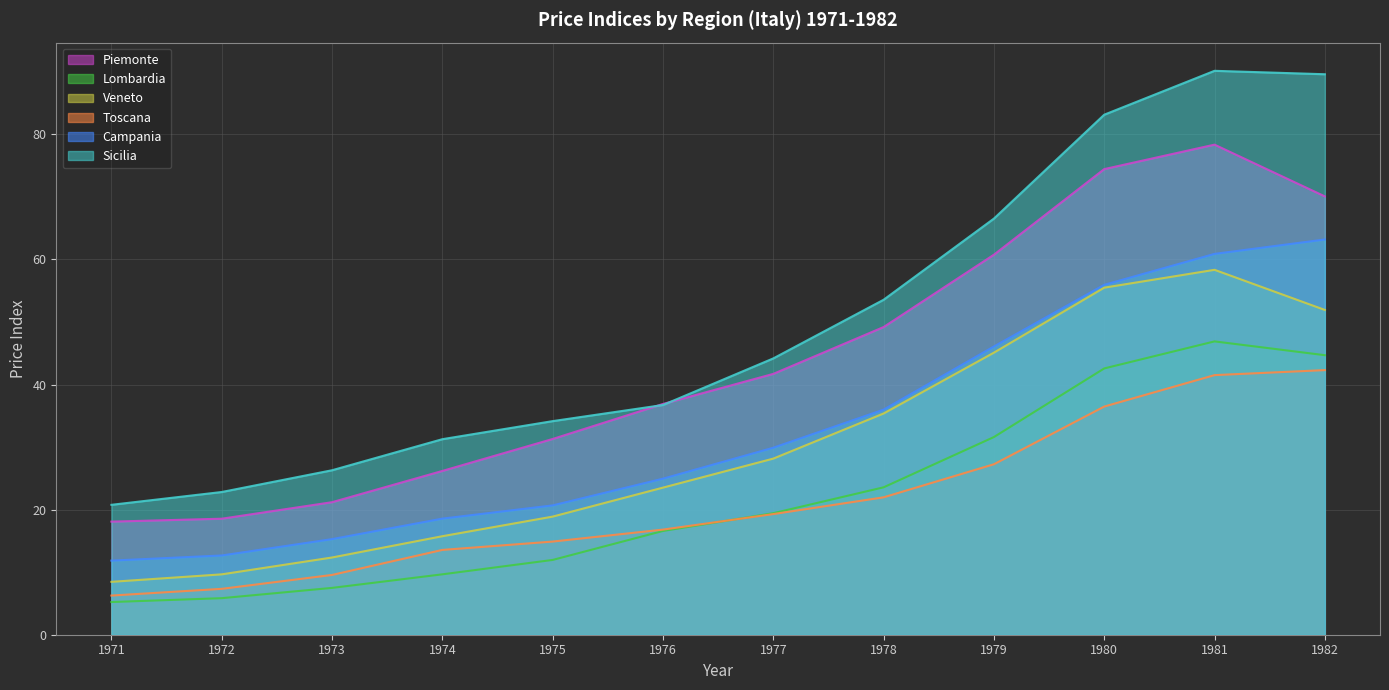

Reading left to right, list all the values displayed in this chart.

Piemonte: 1971=18.1	1972=18.5	1973=21.2	1974=26.2	1975=31.3	1976=36.9	1977=41.7	1978=49.2	1979=60.8	1980=74.4	1981=78.3	1982=70.1
Lombardia: 1971=5.2	1972=5.8	1973=7.5	1974=9.7	1975=12.0	1976=16.6	1977=19.4	1978=23.6	1979=31.6	1980=42.6	1981=46.9	1982=44.7
Veneto: 1971=8.5	1972=9.7	1973=12.3	1974=15.7	1975=18.9	1976=23.5	1977=28.2	1978=35.4	1979=45.1	1980=55.5	1981=58.3	1982=51.9
Toscana: 1971=6.3	1972=7.3	1973=9.6	1974=13.6	1975=14.9	1976=16.8	1977=19.3	1978=22.0	1979=27.3	1980=36.5	1981=41.5	1982=42.3
Campania: 1971=11.8	1972=12.7	1973=15.3	1974=18.6	1975=20.7	1976=24.9	1977=29.9	1978=36.0	1979=46.1	1980=55.9	1981=60.9	1982=63.2
Sicilia: 1971=20.8	1972=22.8	1973=26.3	1974=31.3	1975=34.1	1976=36.7	1977=44.2	1978=53.5	1979=66.5	1980=83.1	1981=90.1	1982=89.6